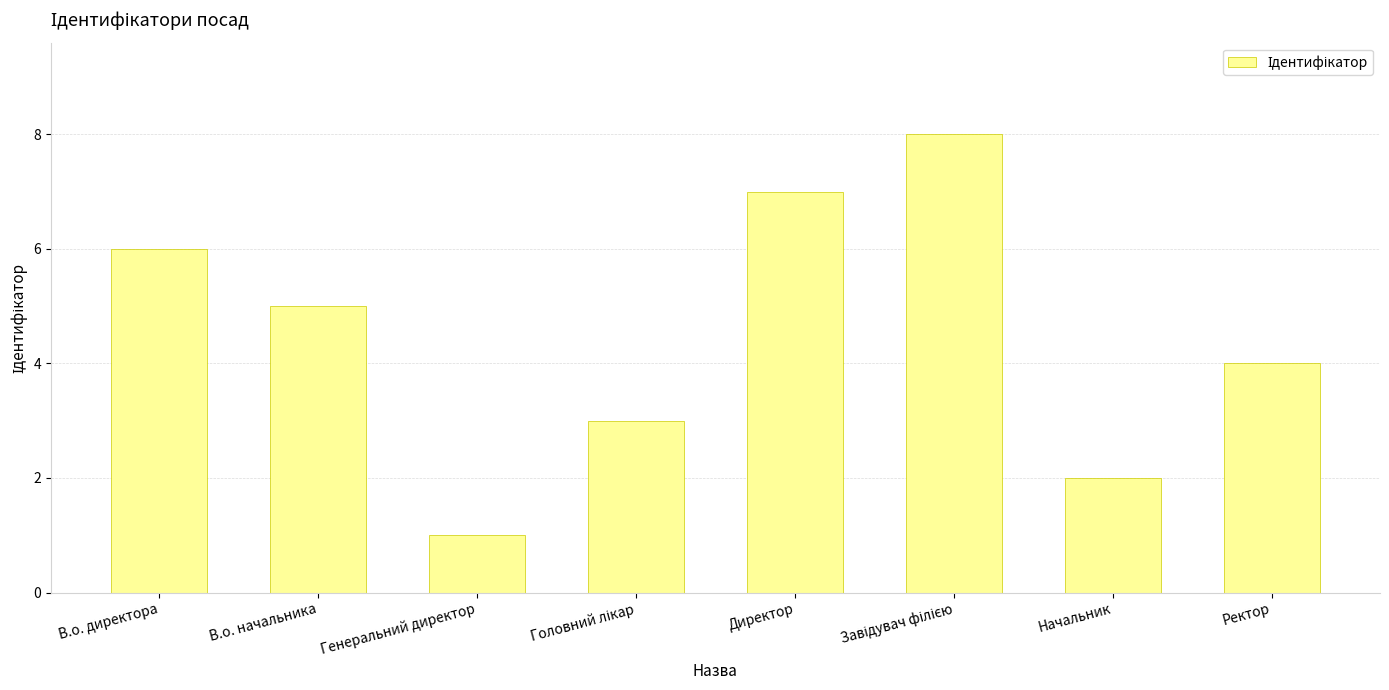

The chart shows a value of 2 at Начальник. True or false?

True